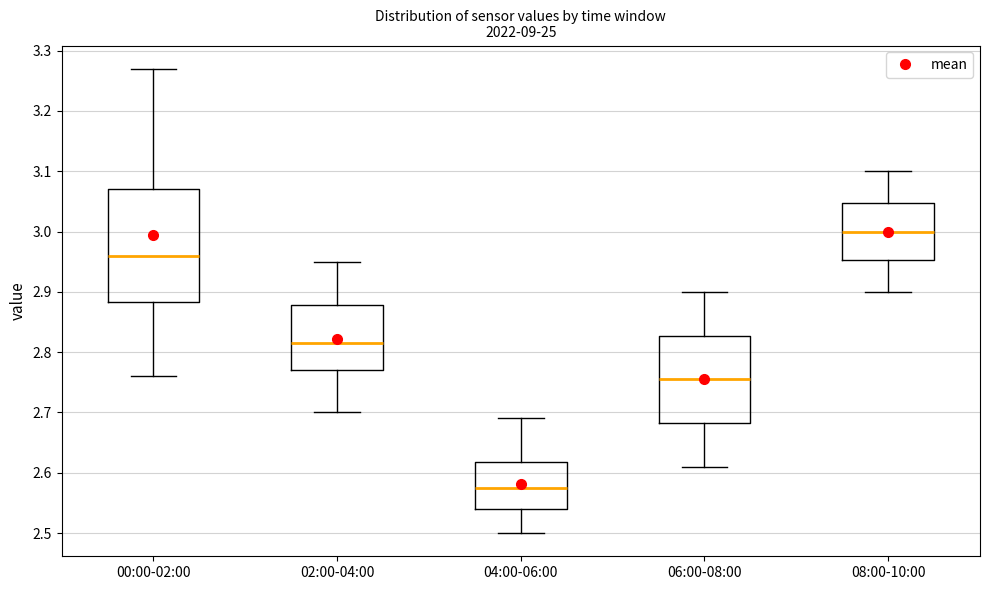

Reading left to right, read every box against the y-axis: the position of its median line, the range the box covers, and the ends of its whiskers. The values are not printed on the chart, so give them approximately, as read against the axis.

00:00-02:00: median 2.96, box 2.88 to 3.07, whiskers 2.76 to 3.27
02:00-04:00: median 2.82, box 2.77 to 2.88, whiskers 2.70 to 2.95
04:00-06:00: median 2.58, box 2.54 to 2.62, whiskers 2.50 to 2.69
06:00-08:00: median 2.76, box 2.68 to 2.83, whiskers 2.61 to 2.90
08:00-10:00: median 3.00, box 2.95 to 3.05, whiskers 2.90 to 3.10